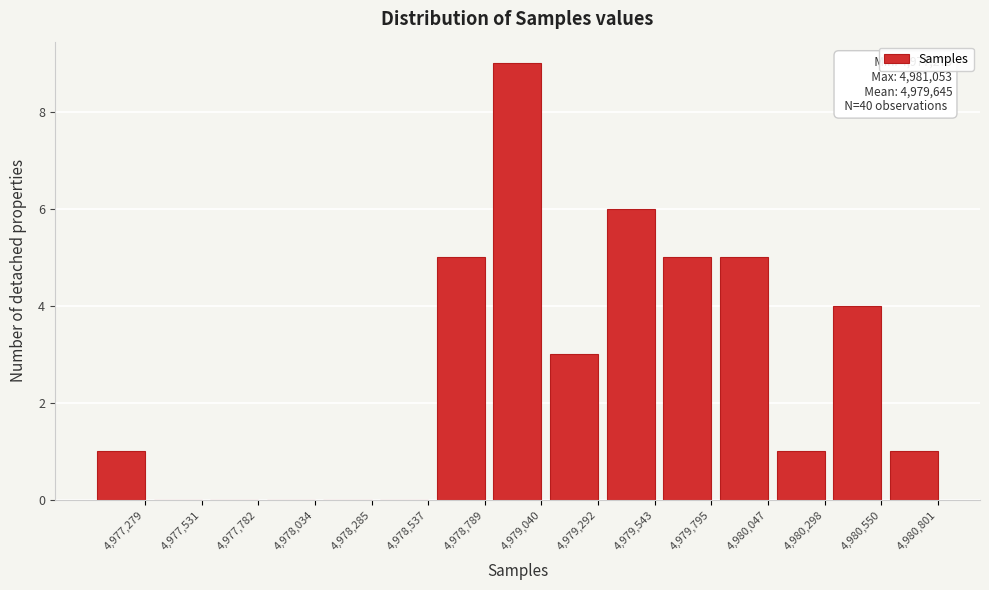

Reading right to left, what are all the values shown in this chart?

4,980,801=1	4,980,550=4	4,980,298=1	4,980,047=5	4,979,795=5	4,979,543=6	4,979,292=3	4,979,040=9	4,978,789=5	4,978,537=0	4,978,285=0	4,978,034=0	4,977,782=0	4,977,531=0	4,977,279=1